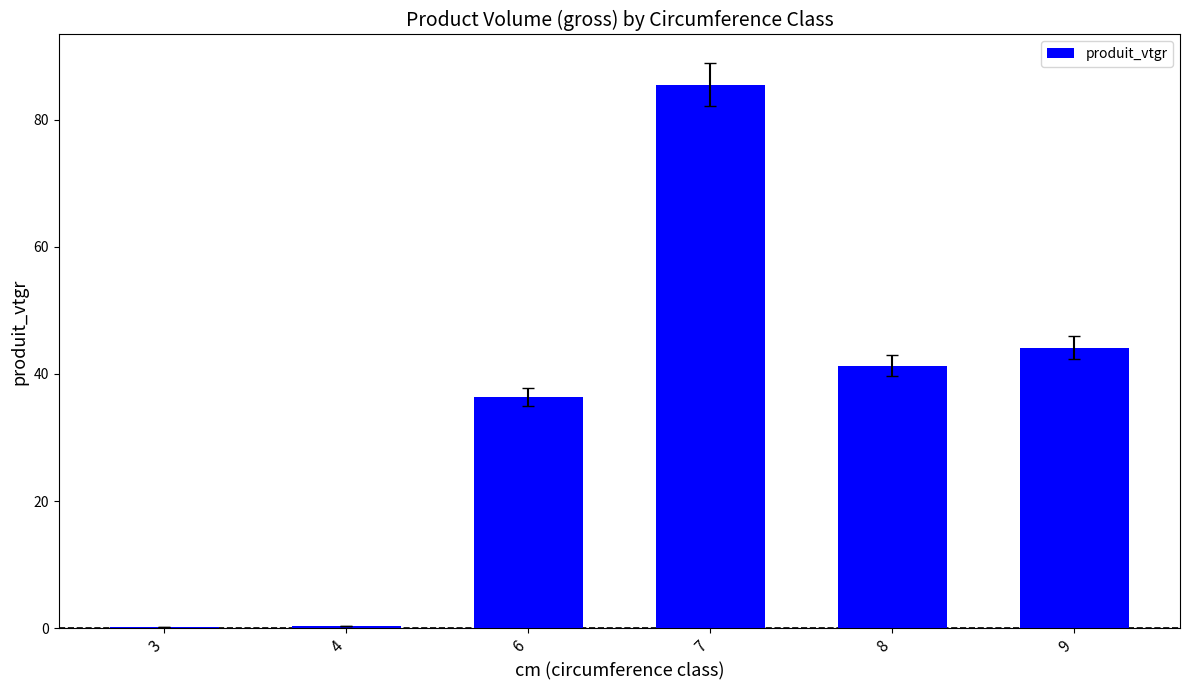

What is the ratio of the value at 7 to the value at 6?

2.3